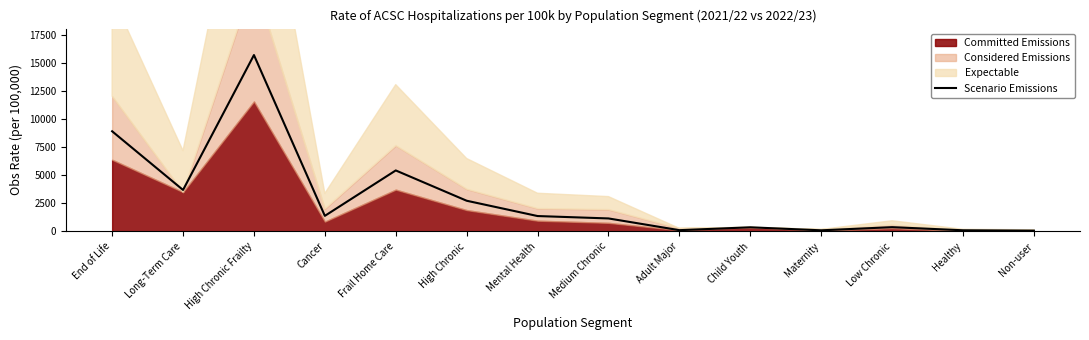

At which label is the value closest to 7885?

End of Life